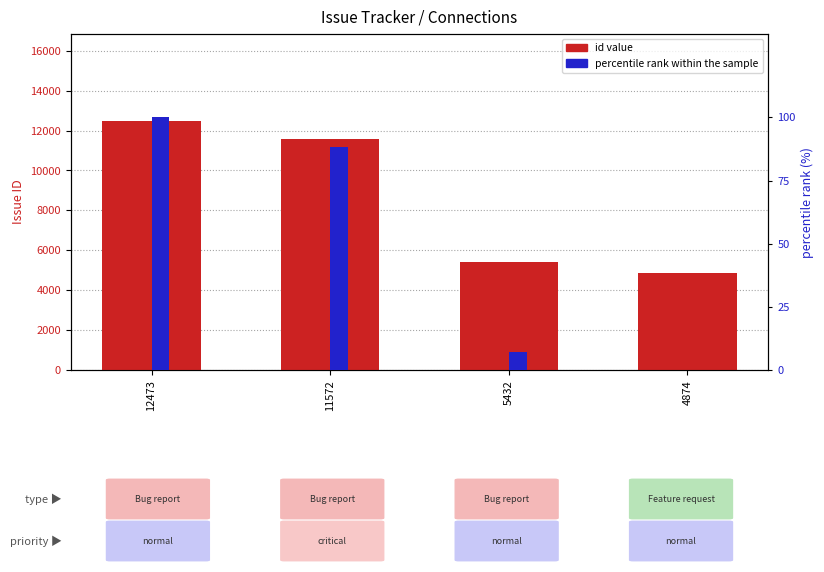

At how many categories does at least one series exceed 10?

4